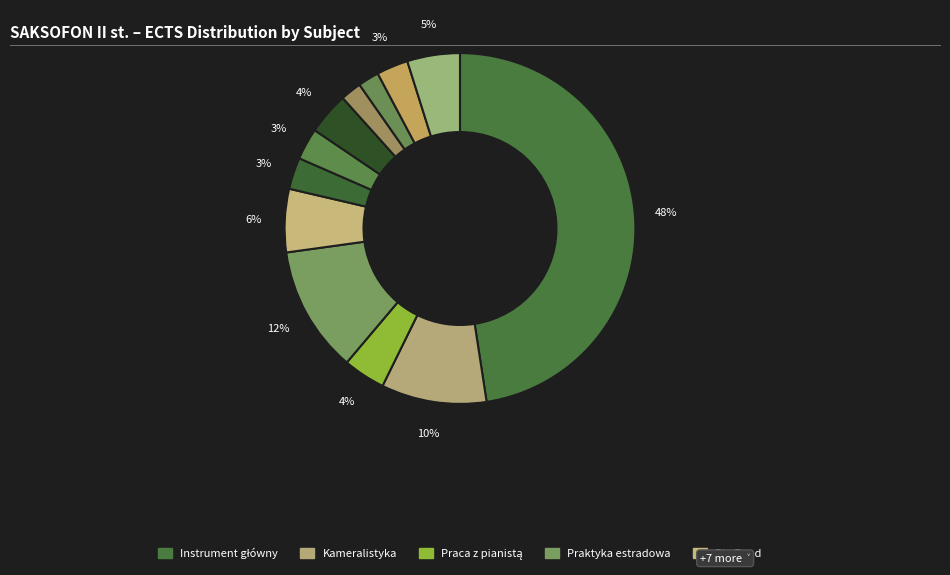

How many slices are in this pie chart?

12